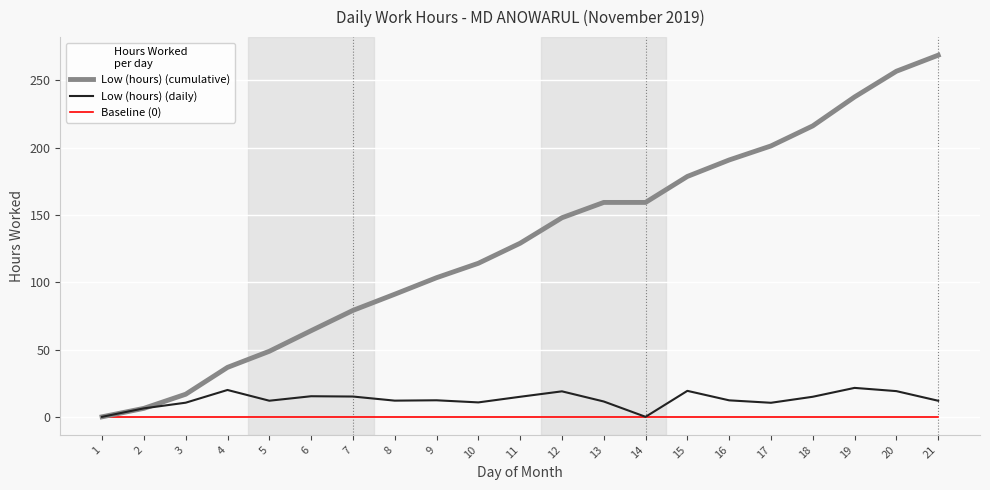

How many series are shown in this chart?

3